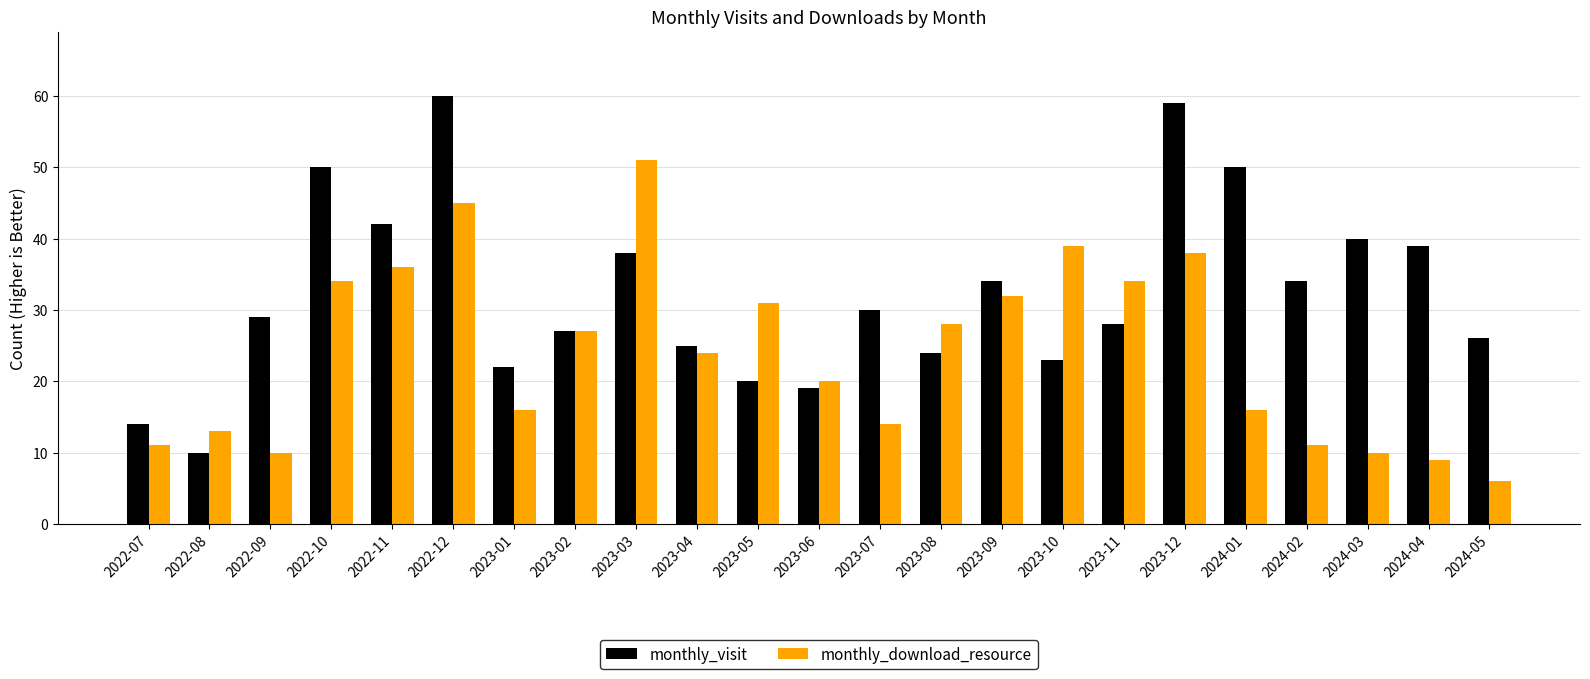

How many values in the monthly_download_resource series are below 24?

11